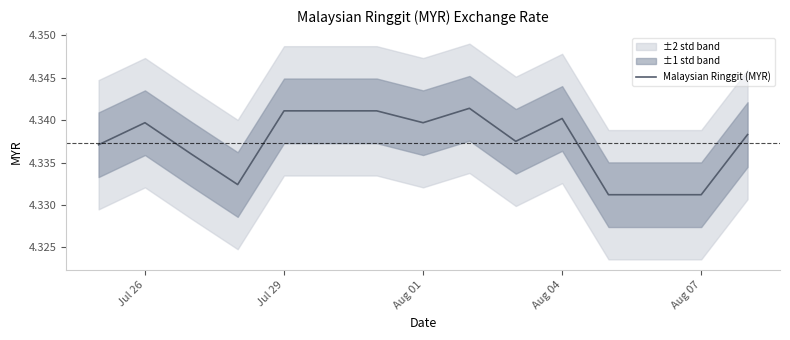

The chart shows a value of 1.9 at Aug 01. True or false?

False